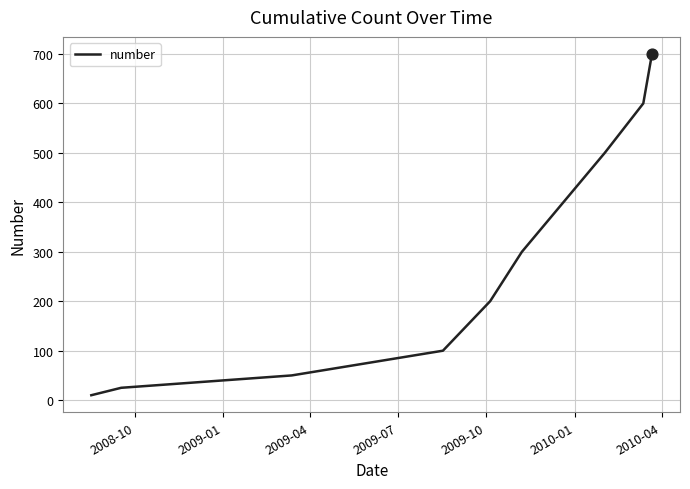

What is the maximum value shown in the chart?

700